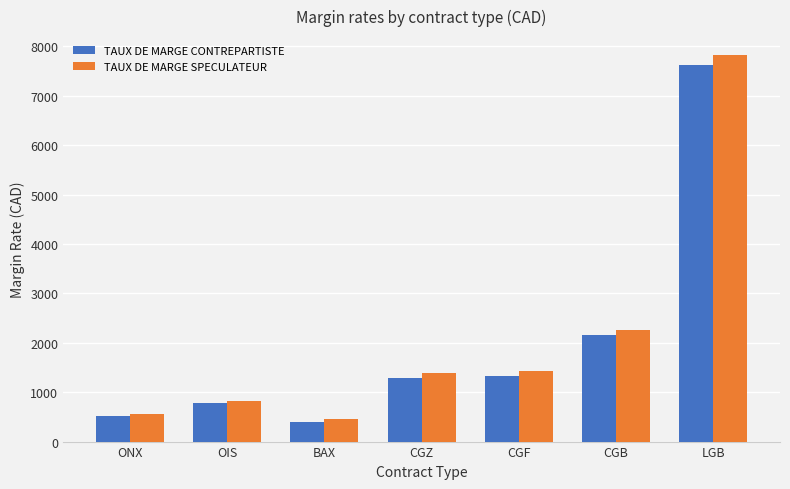

What is the total value across all series at BAX?

860